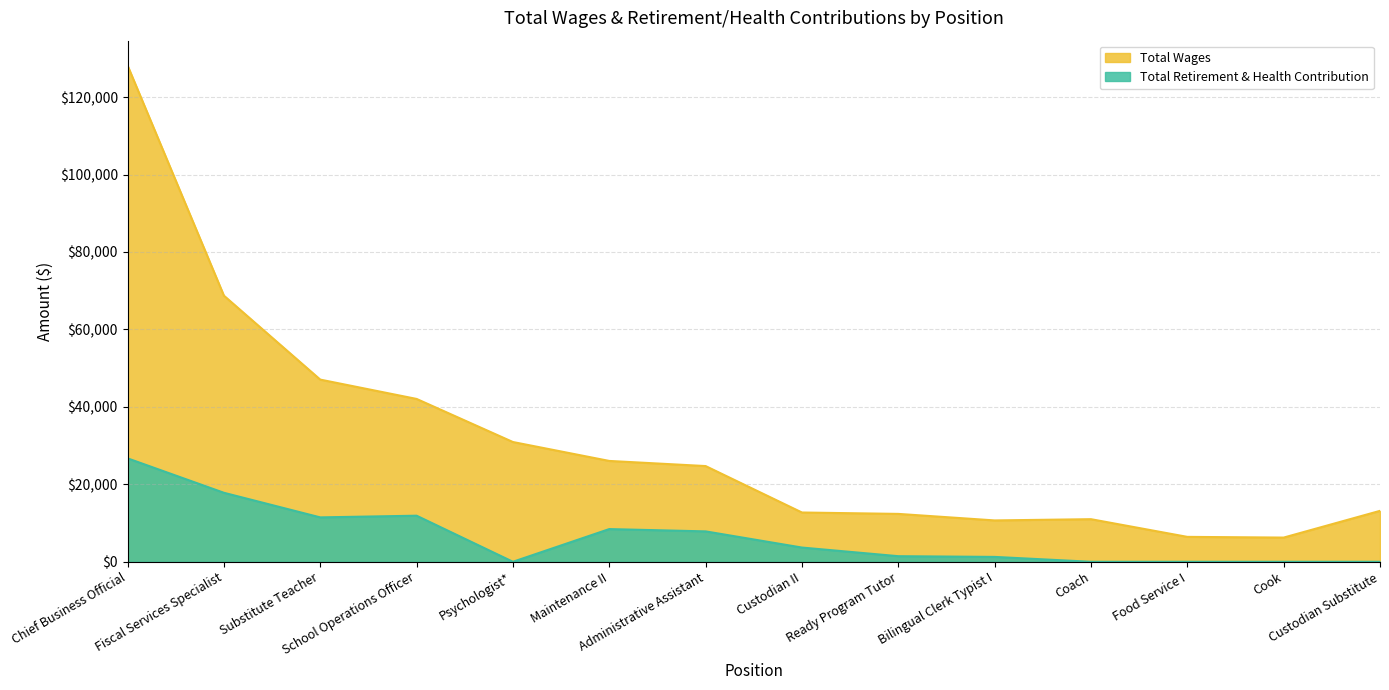

What is the highest value of the Total Retirement & Health Contribution series?

26711